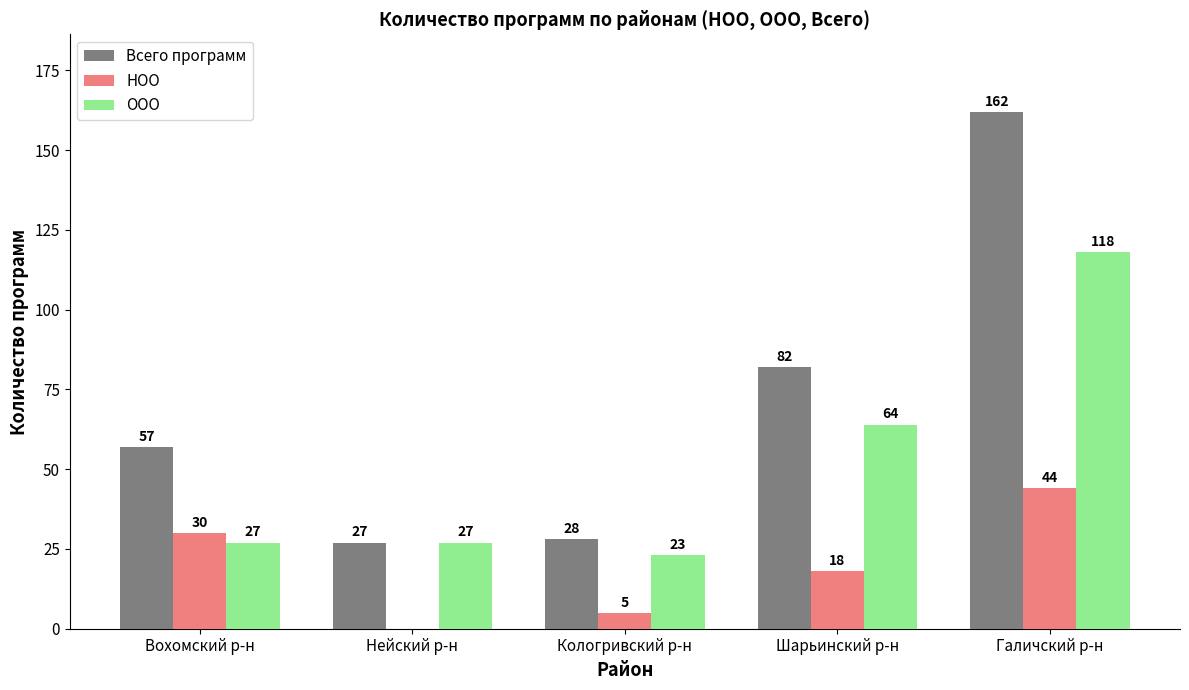

What is the sum of the НОО values at Нейский р-н and Вохомский р-н?

30